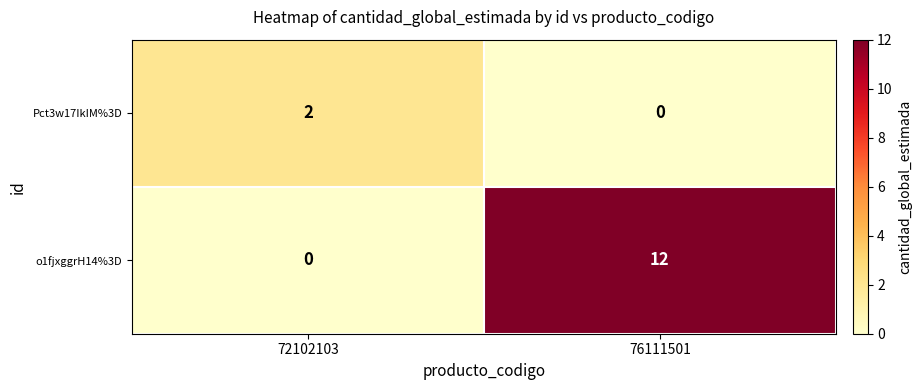

Which series has the largest total across all categories?

o1fjxggrH14%3D